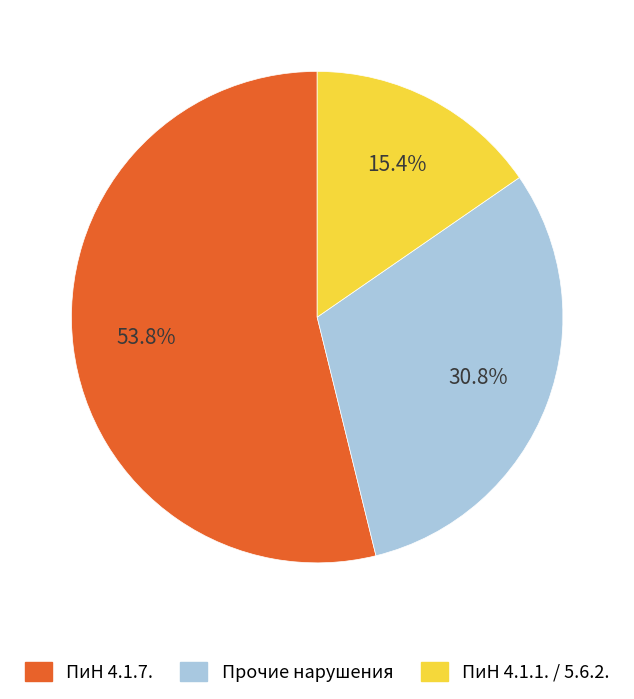

Does any single category account for the majority?

Yes